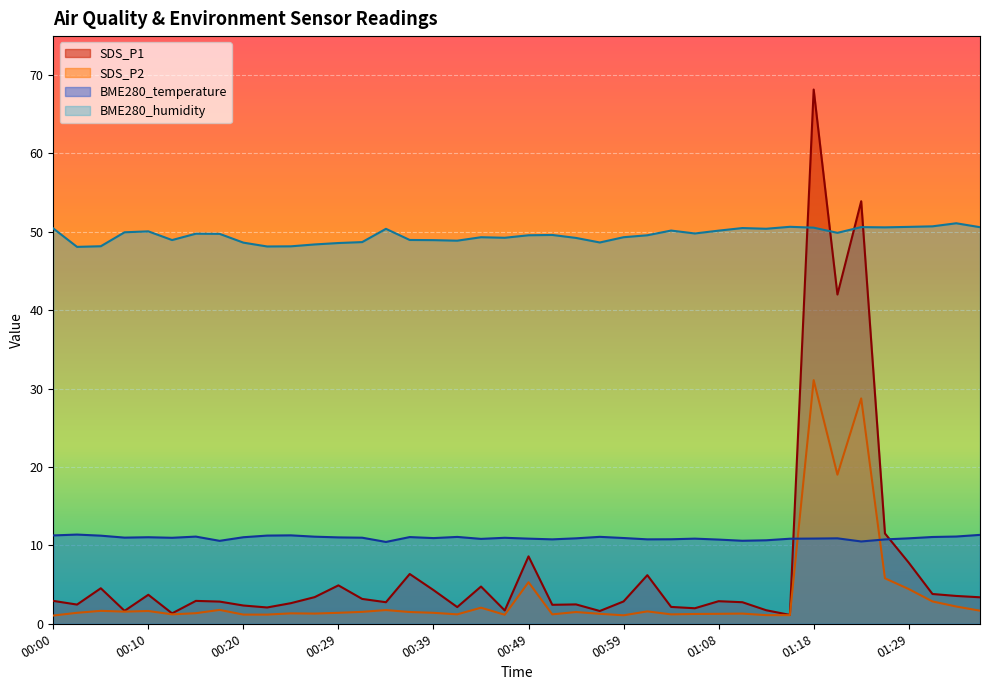

Between 00:29 and 01:26, which is larger?

01:26